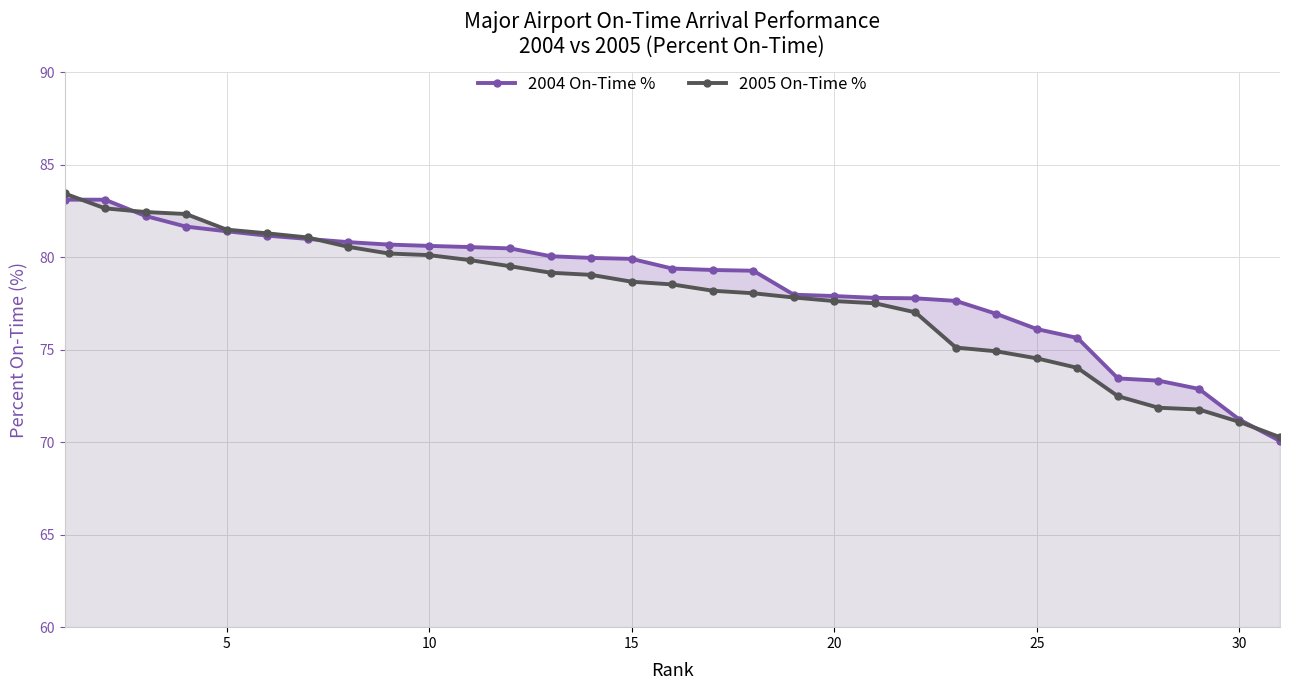

How many intersections are there between 2004 On-Time % and 2005 On-Time %?

4